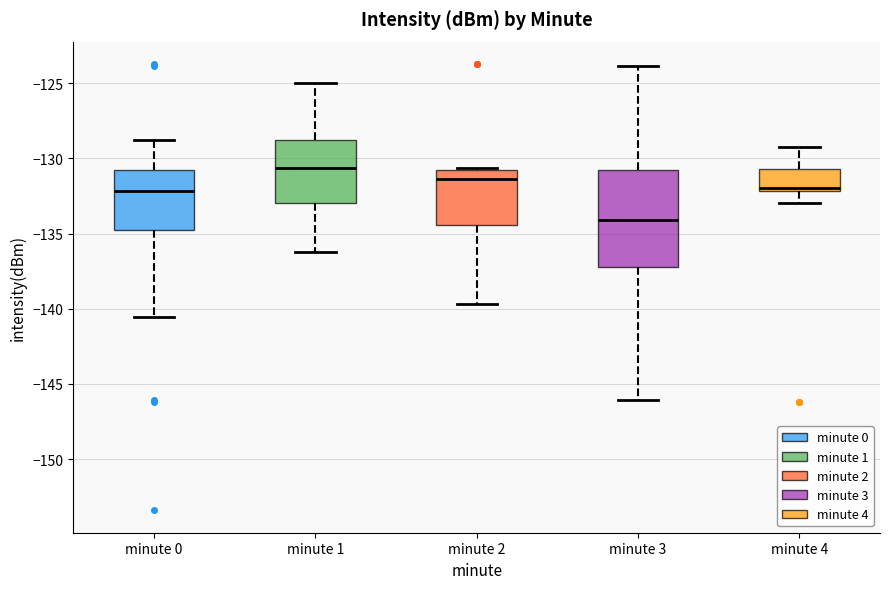

Which box has the lowest median line?

minute 3